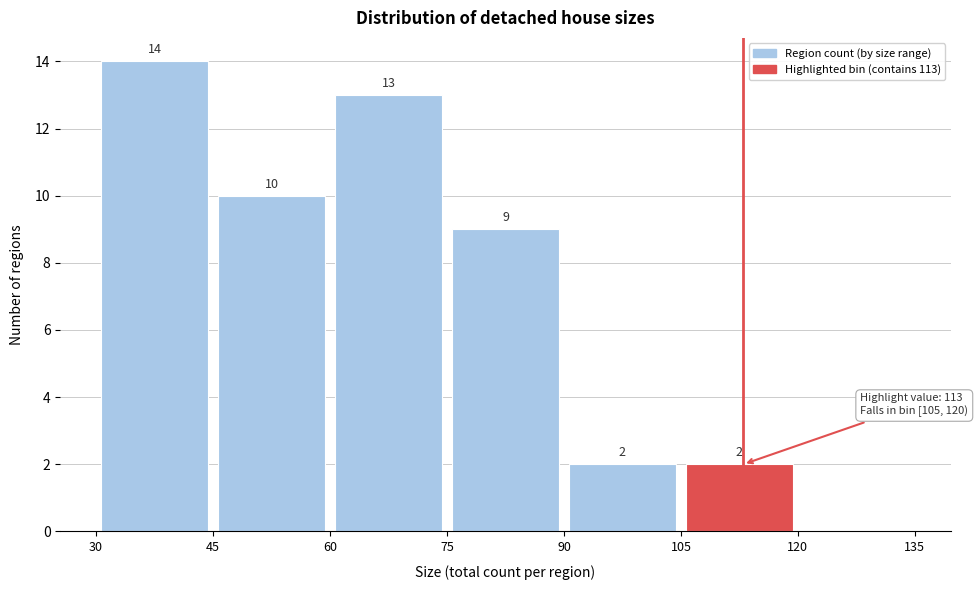

Which range on the x-axis has the tallest bar?

30 to 45